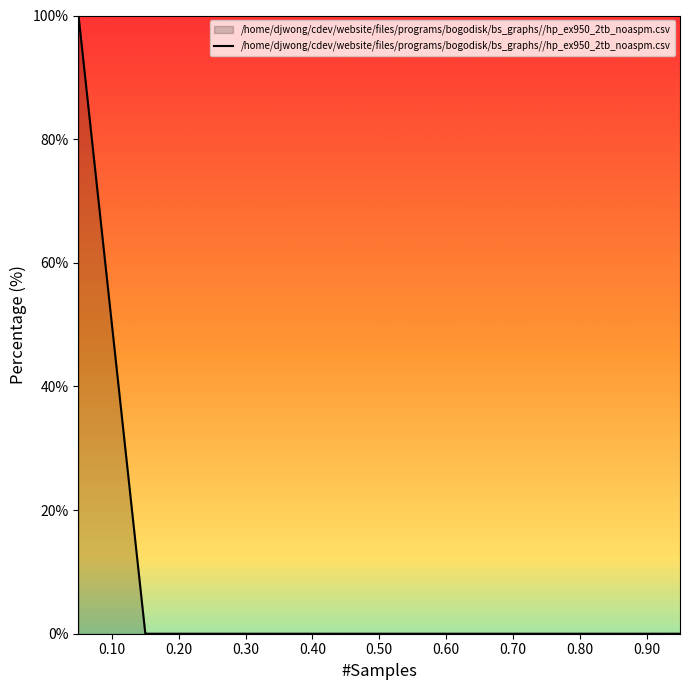

What is the difference between the maximum and minimum values?

100